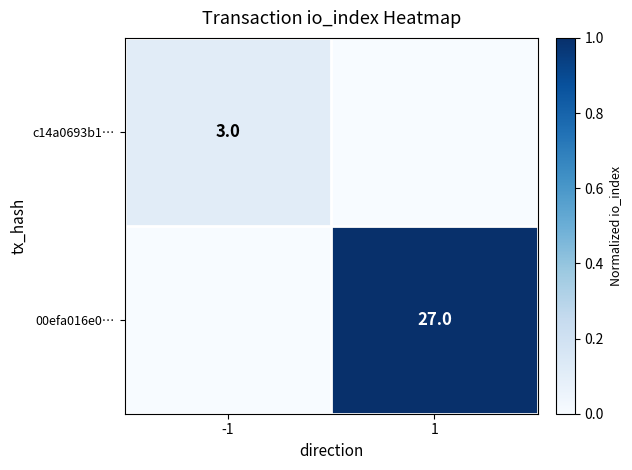

True or false: 00efa016e0… has a value of 38 at 1.

False